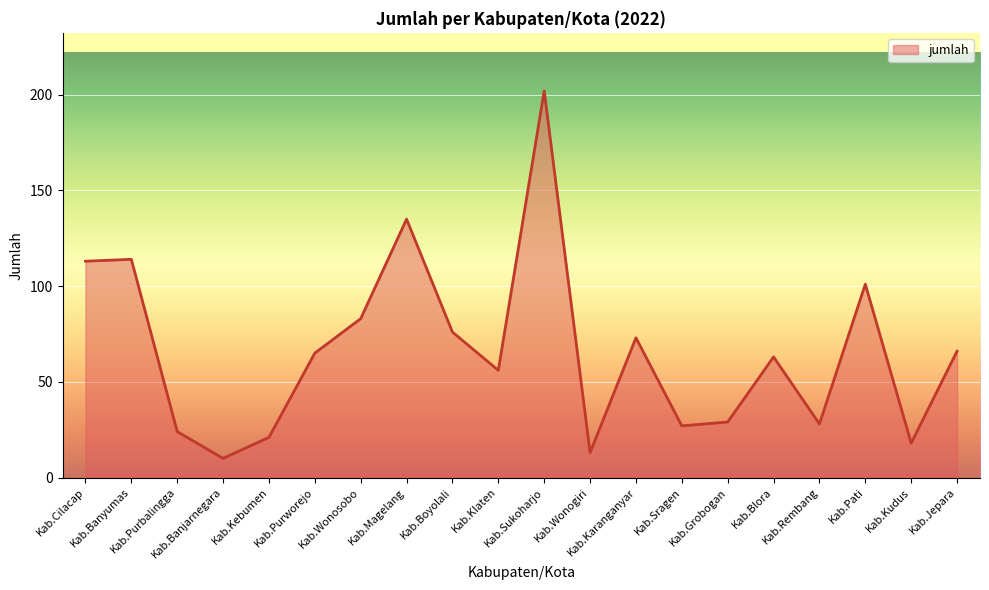

The chart shows a value of 73 at Kab.Karanganyar. True or false?

True